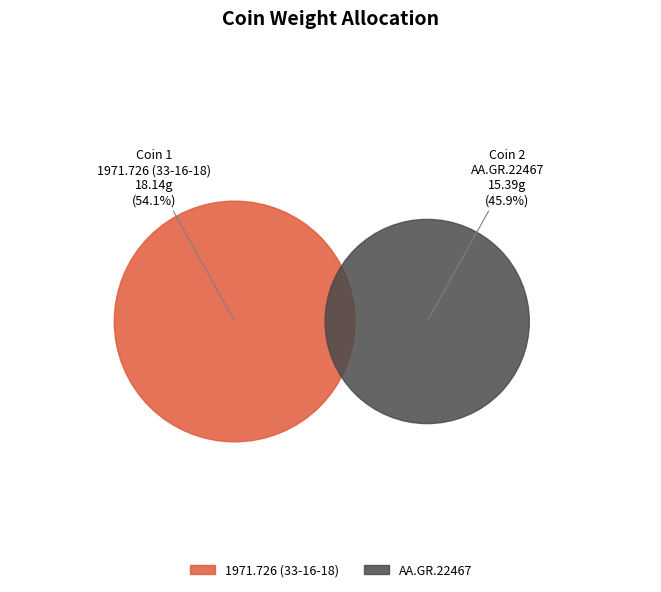

Combined, do AA.GR.22467 and 1971.726 (33-16-18) account for over 50%?

Yes